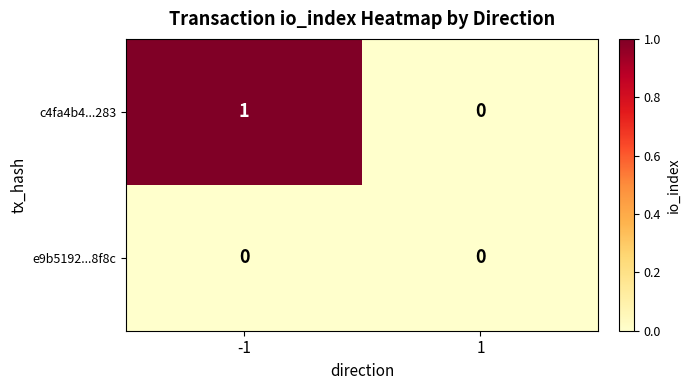

Reading left to right, list all the values displayed in this chart.

c4fa4b4...283: -1=1	1=0
e9b5192...8f8c: -1=0	1=0